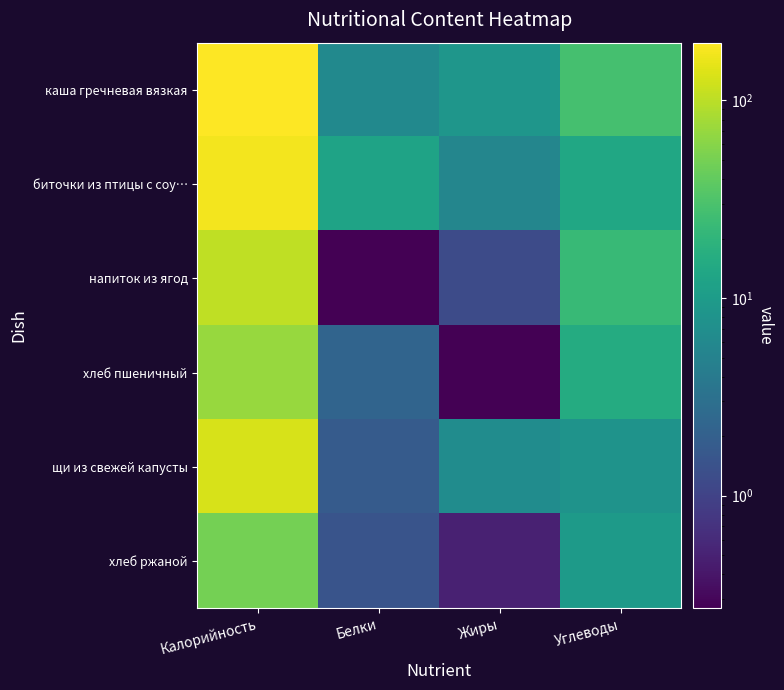

What is the difference between the highest and lowest values at Углеводы?

19.8